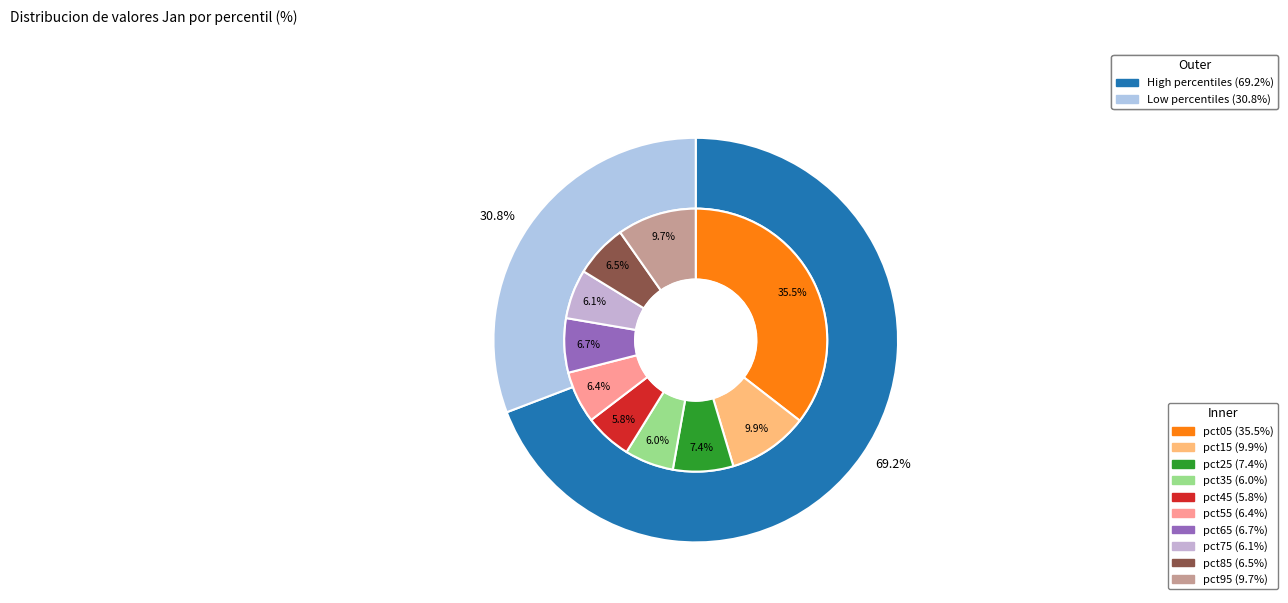

To the nearest percent, what is the average slice percentage?

10%